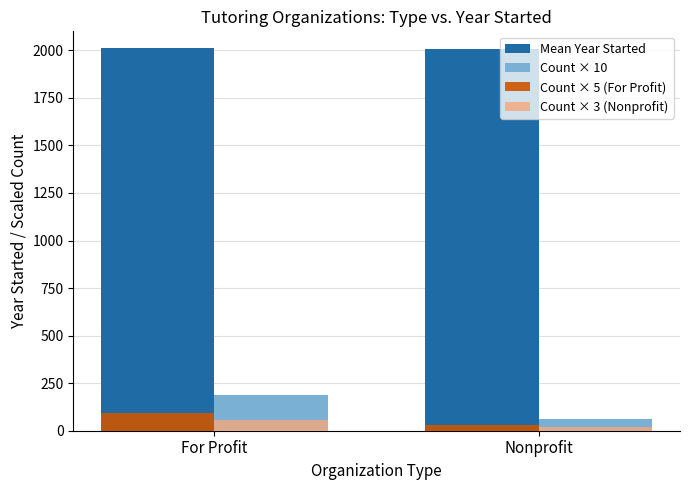

What position from the left is Nonprofit?

2